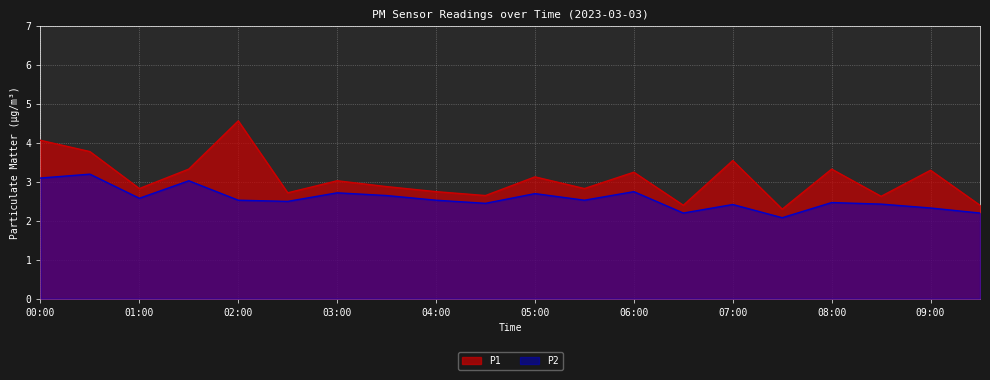

In P2, how many points are higher than both neighbors (excluding endpoints)?

7